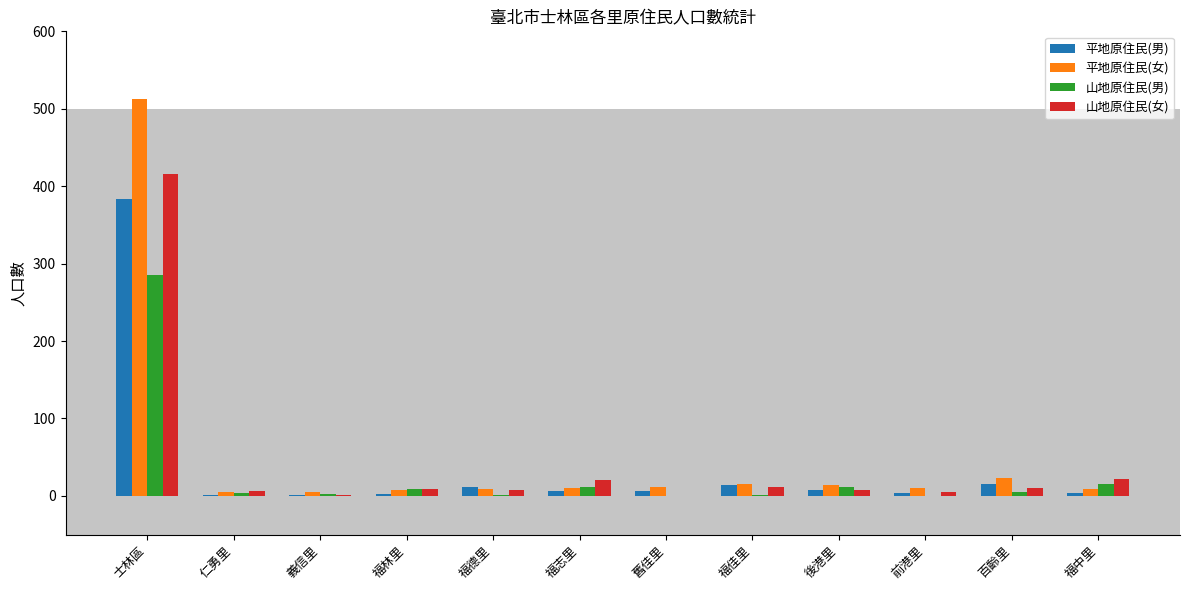

What is the highest value of the 平地原住民(女) series?

513